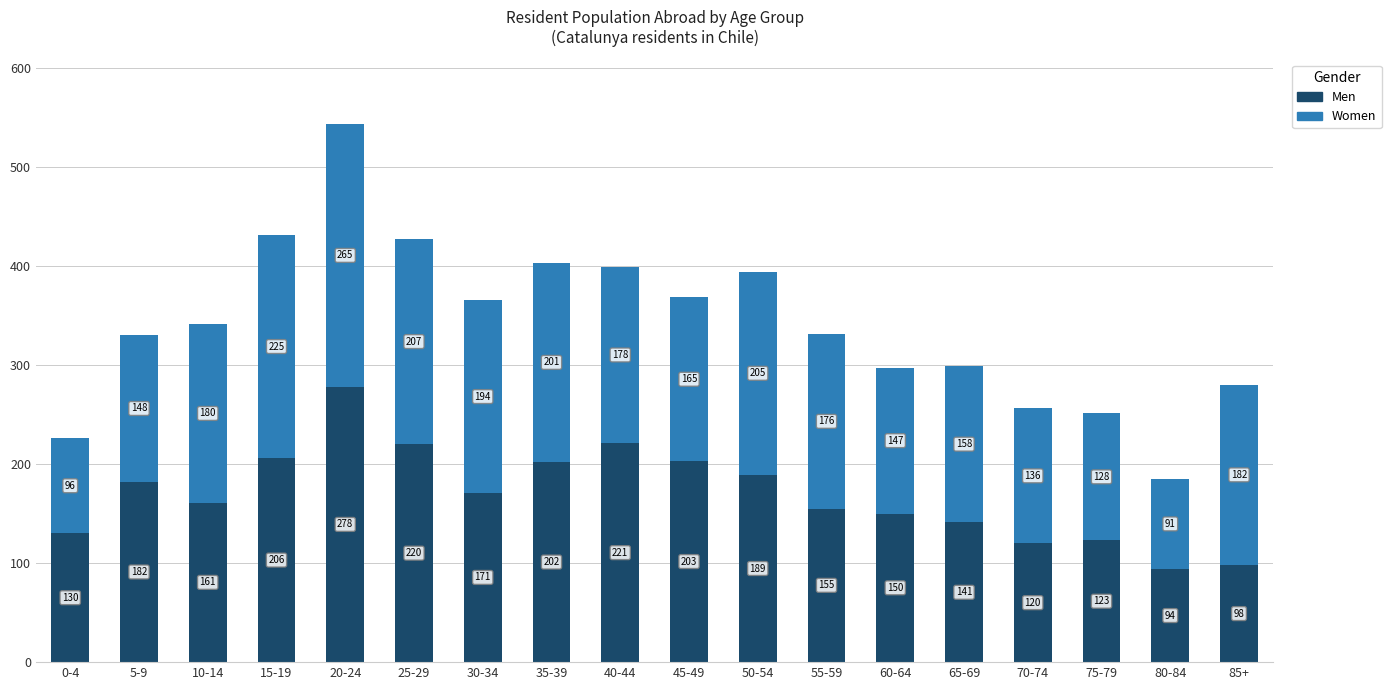

Rank the categories by Men value from lowest to highest.

80-84, 85+, 70-74, 75-79, 0-4, 65-69, 60-64, 55-59, 10-14, 30-34, 5-9, 50-54, 35-39, 45-49, 15-19, 25-29, 40-44, 20-24